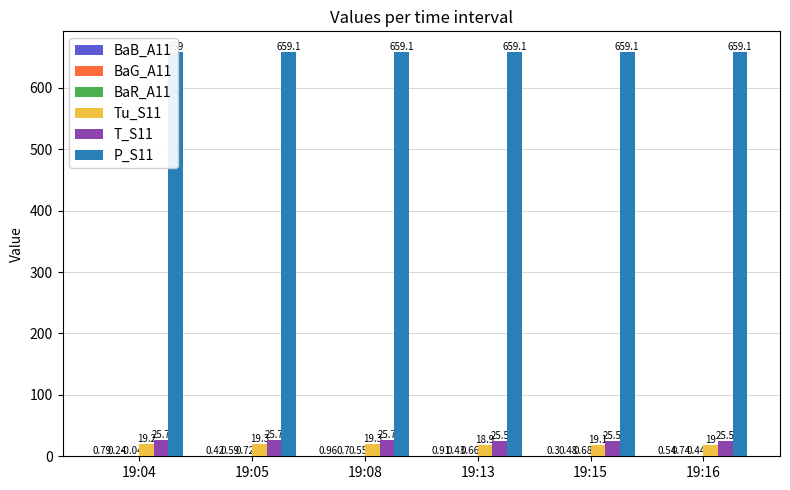

Which series has the largest range (max minus min)?

BaR_A11